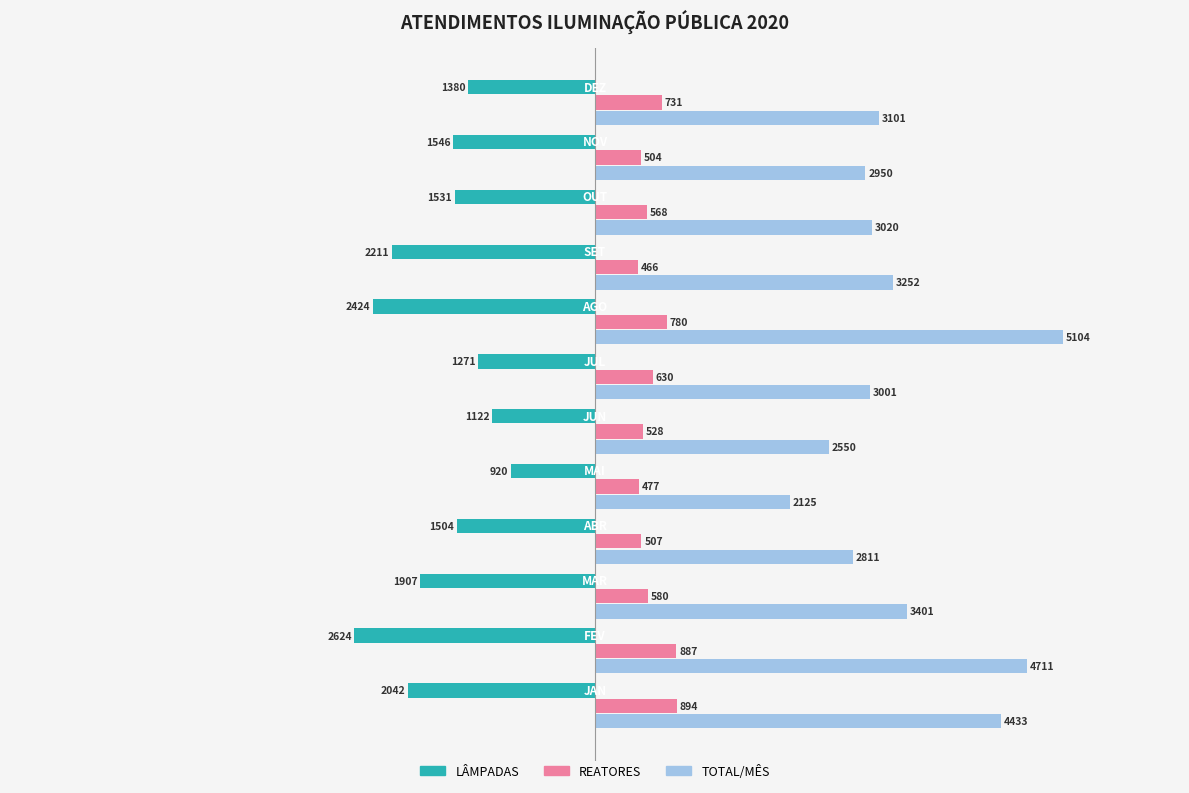

Rank the series by their average value, from highest to lowest.

TOTAL/MÊS, REATORES, LÂMPADAS